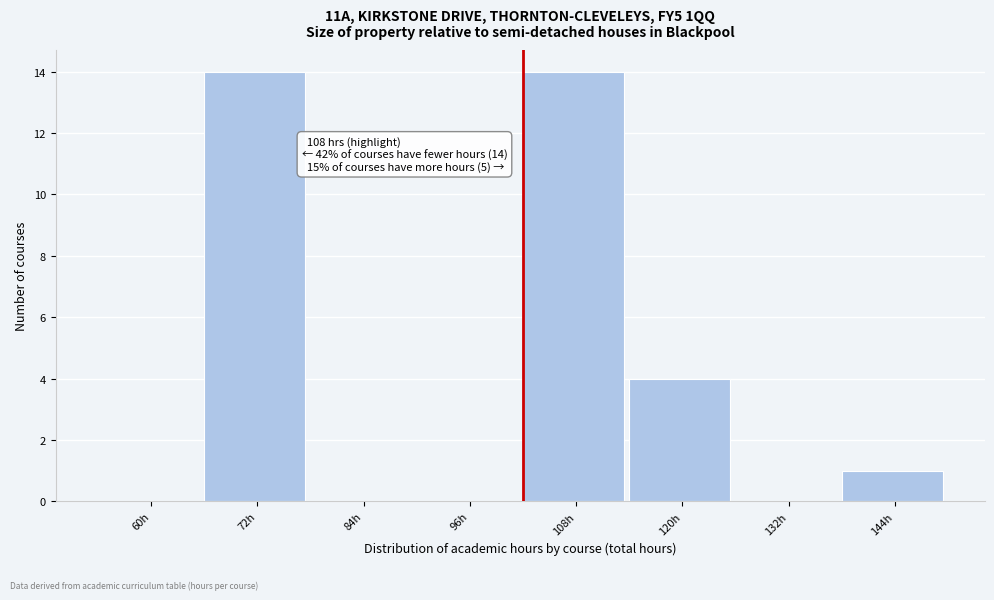

Reading left to right, what are all the values shown in this chart?

60h=0	72h=14	84h=0	96h=0	108h=14	120h=4	132h=0	144h=1